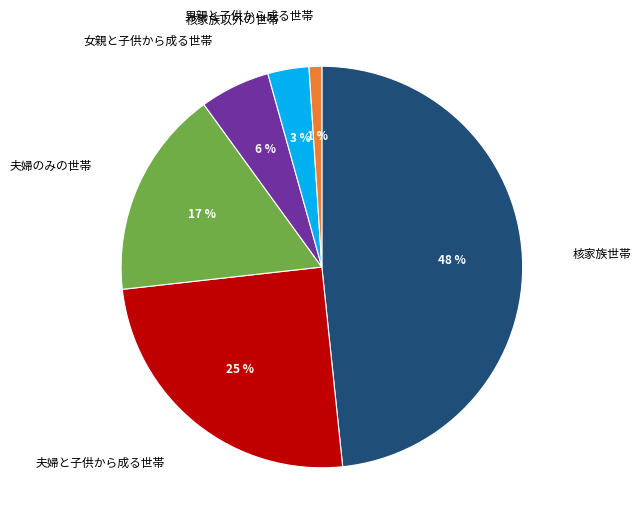

What is the smallest slice in the pie chart?

男親と子供から成る世帯